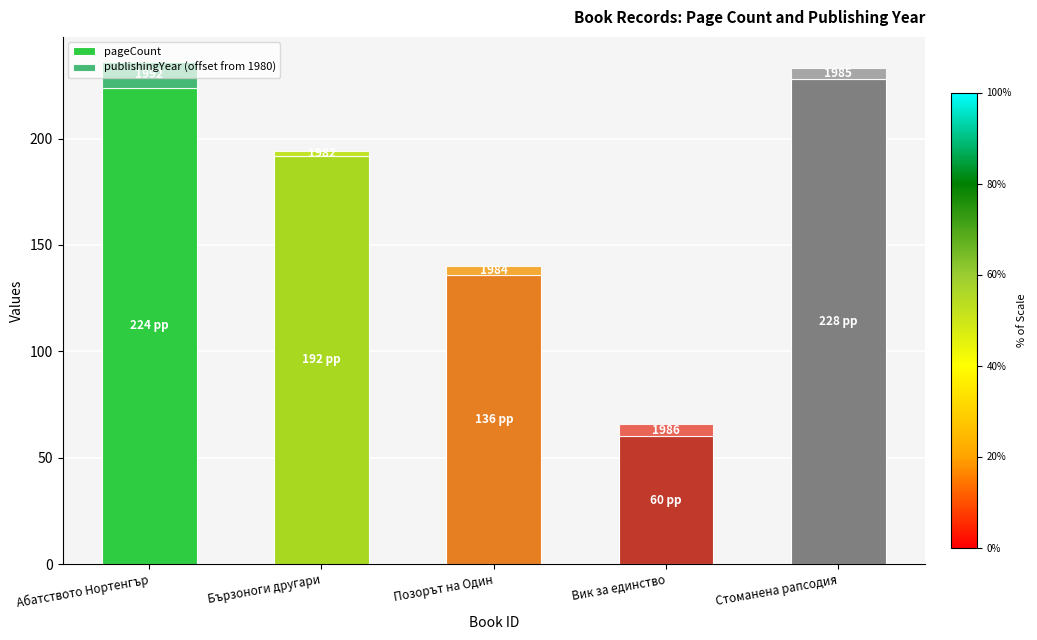

What are all the series names shown in the legend?

pageCount, publishingYear (offset from 1980)